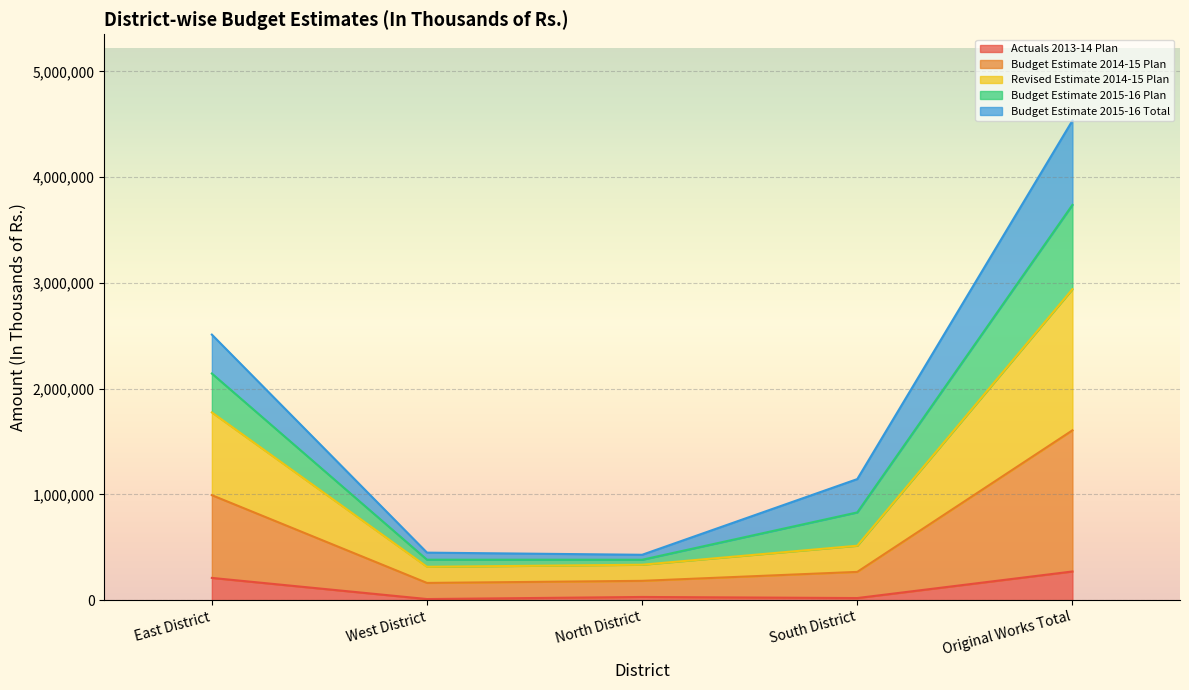

Which category has the highest value in the Revised Estimate 2014-15 Plan series?

Original Works Total